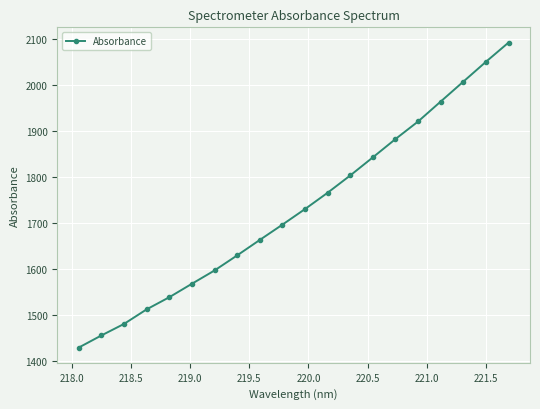

How many data points are above 1730?

10